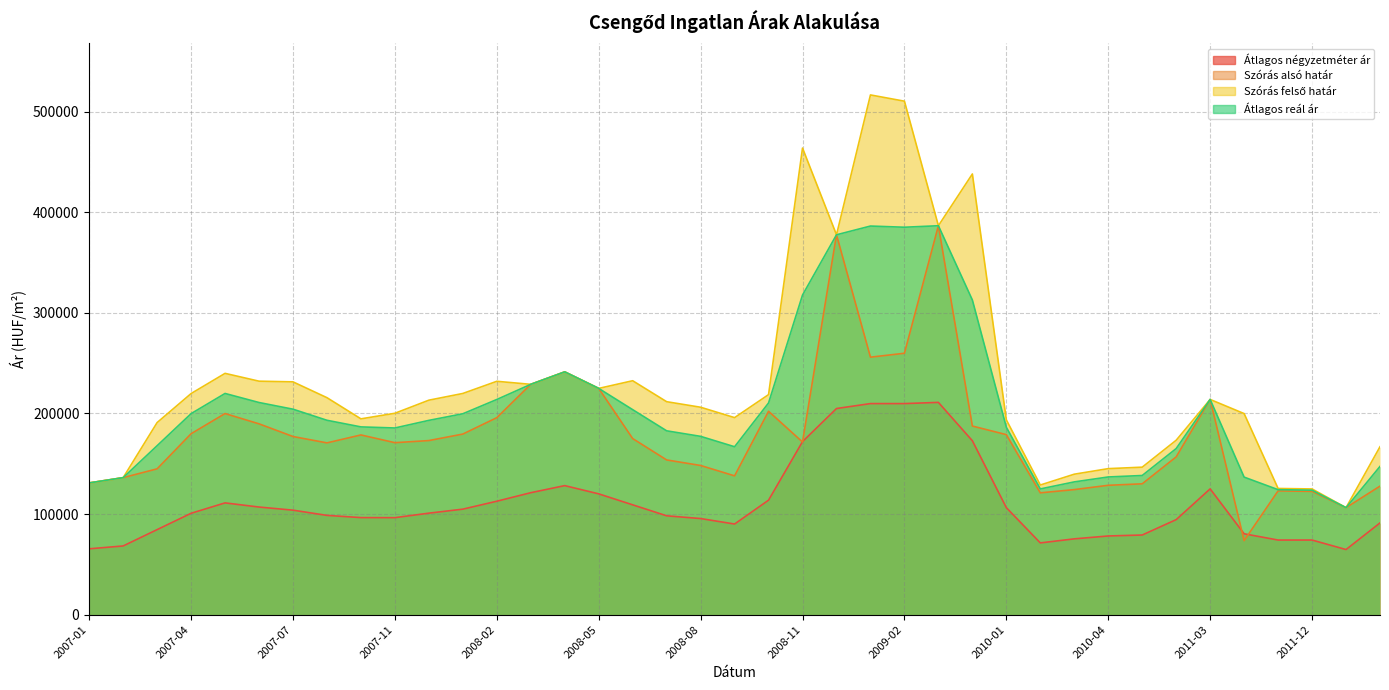

What are all the series names shown in the legend?

Átlagos négyzetméter ár, Szórás alsó határ, Szórás felső határ, Átlagos reál ár